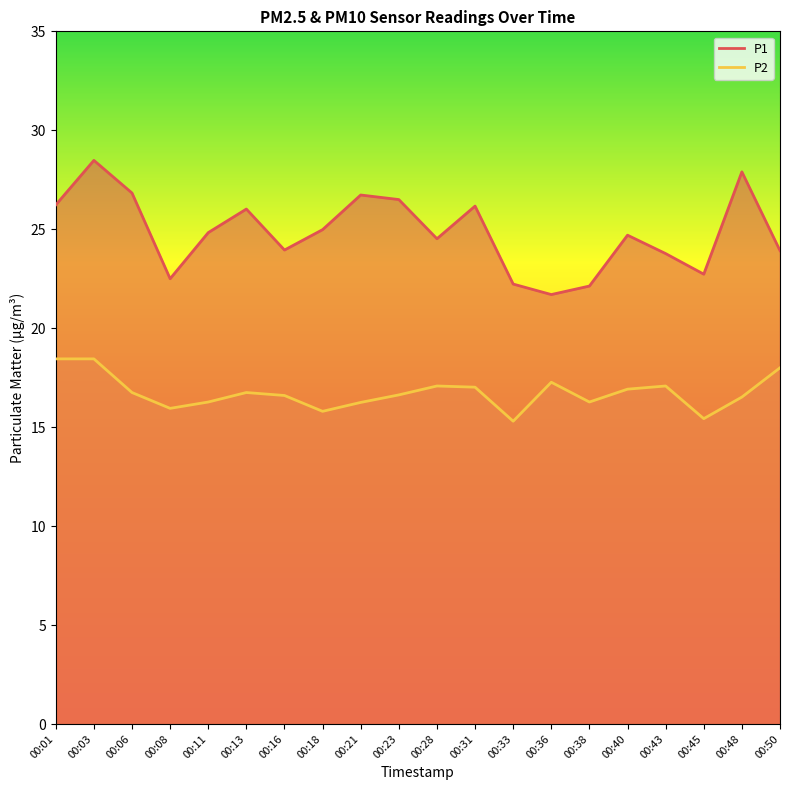

Reading left to right, transcribe all the data shown in this chart.

P1: 00:01=26.2	00:03=28.5	00:06=26.8	00:08=22.5	00:11=24.8	00:13=26.0	00:16=23.9	00:18=25.0	00:21=26.7	00:23=26.5	00:28=24.5	00:31=26.2	00:33=22.2	00:36=21.7	00:38=22.1	00:40=24.7	00:43=23.8	00:45=22.7	00:48=27.9	00:50=23.9
P2: 00:01=18.4	00:03=18.4	00:06=16.8	00:08=15.9	00:11=16.3	00:13=16.8	00:16=16.6	00:18=15.8	00:21=16.2	00:23=16.6	00:28=17.1	00:31=17.0	00:33=15.3	00:36=17.3	00:38=16.3	00:40=16.9	00:43=17.1	00:45=15.4	00:48=16.5	00:50=18.0